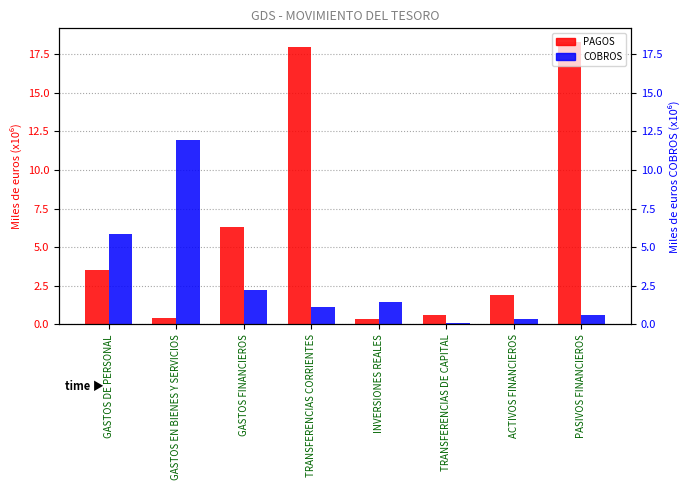

What is the minimum value for COBROS?

0.1